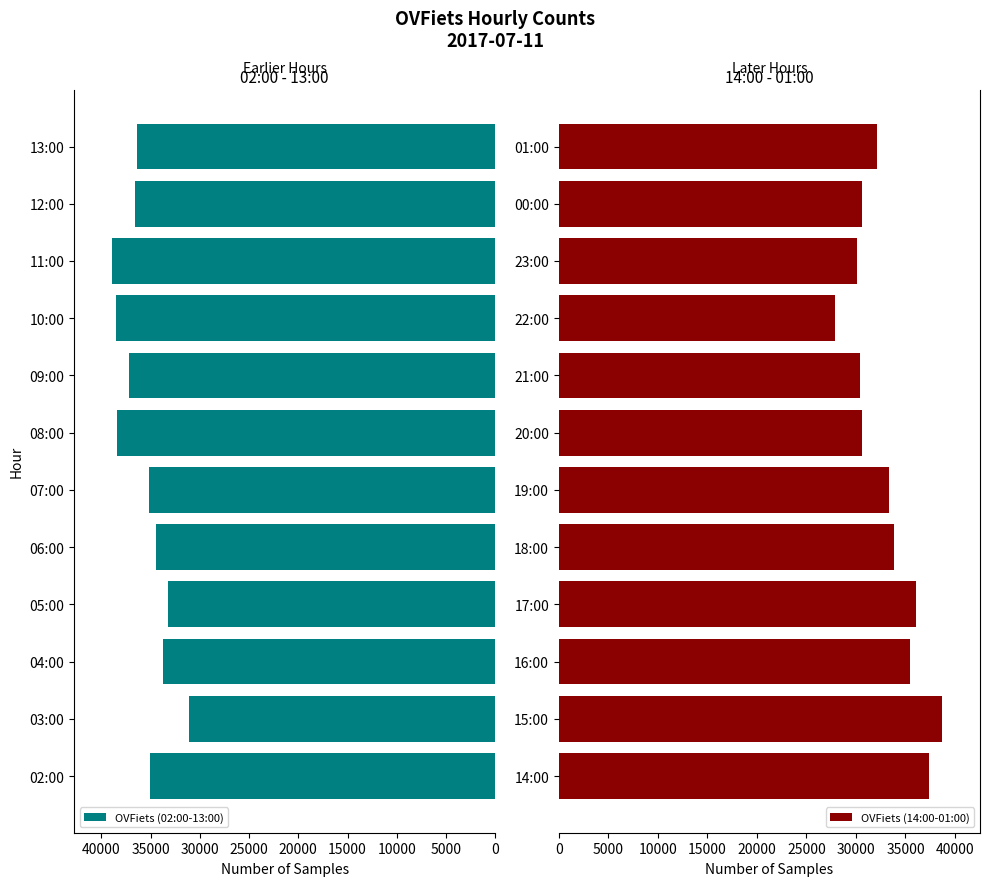

What are all the series names shown in the legend?

OVFiets (02:00-13:00), OVFiets (14:00-01:00)